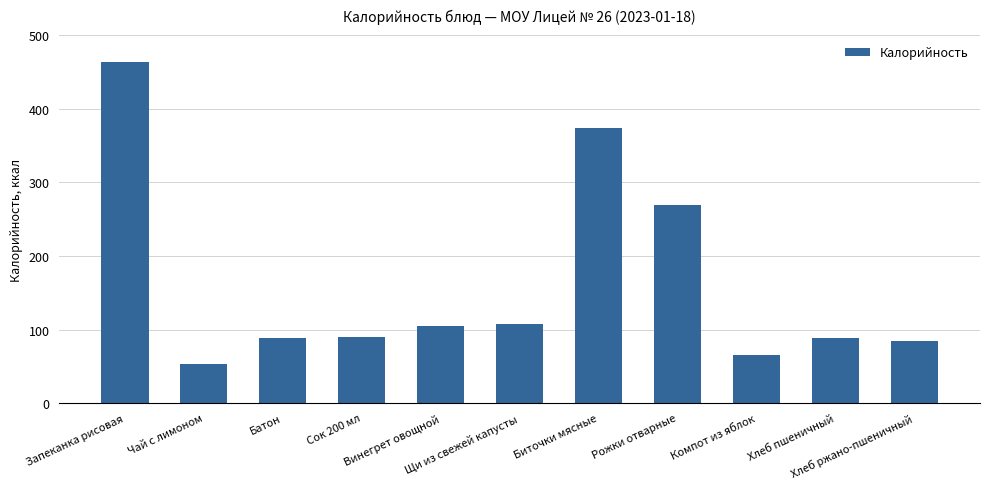

The value at Чай с лимоном is 69.2. True or false?

False